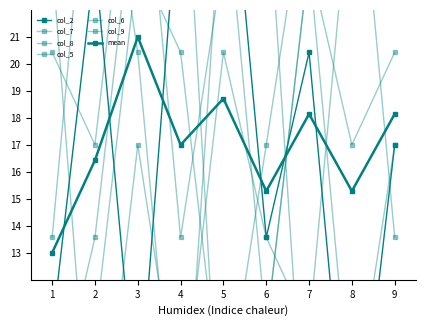

True or false: col_7 has more than 0 points higher than both neighbors.

True